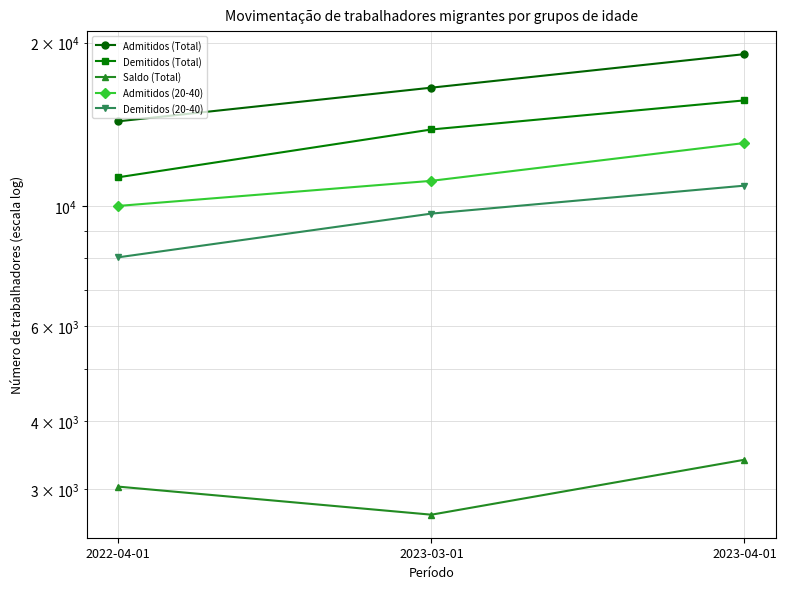

Which category has the highest value in the Saldo (Total) series?

2023-04-01